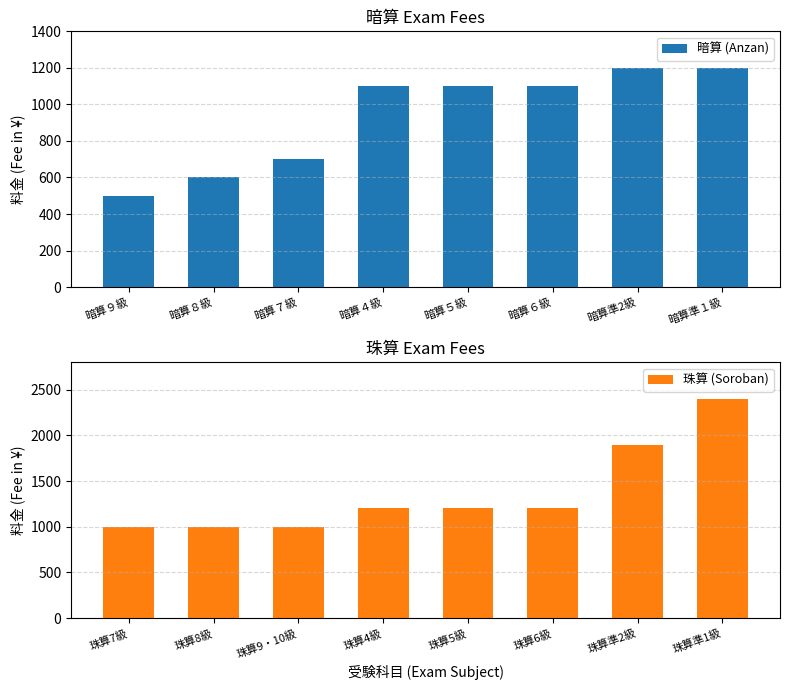

What is the minimum value shown in the chart?

500